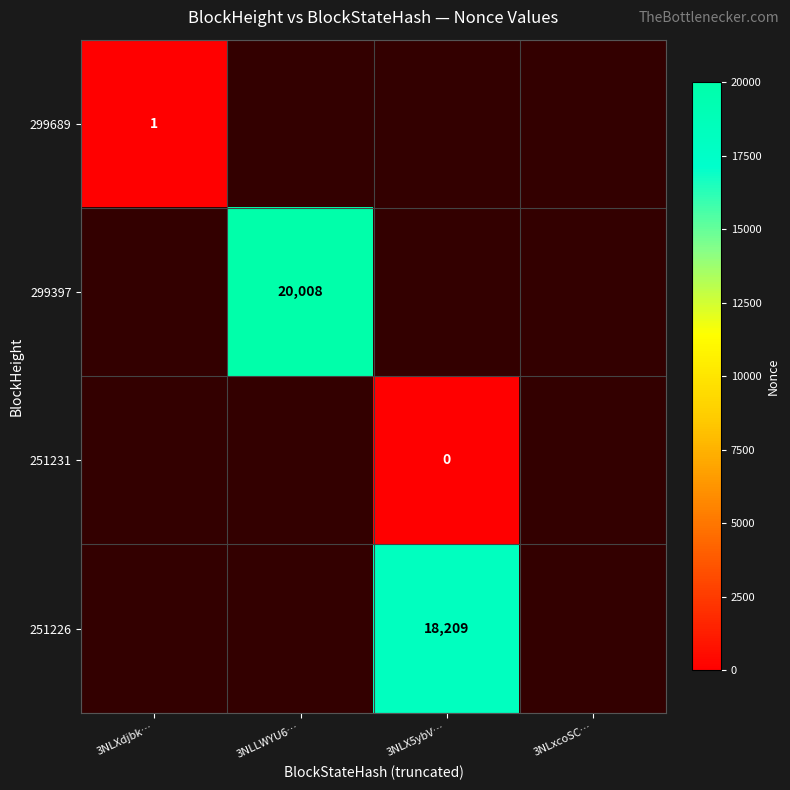

What is the greatest value displayed?

20008.0